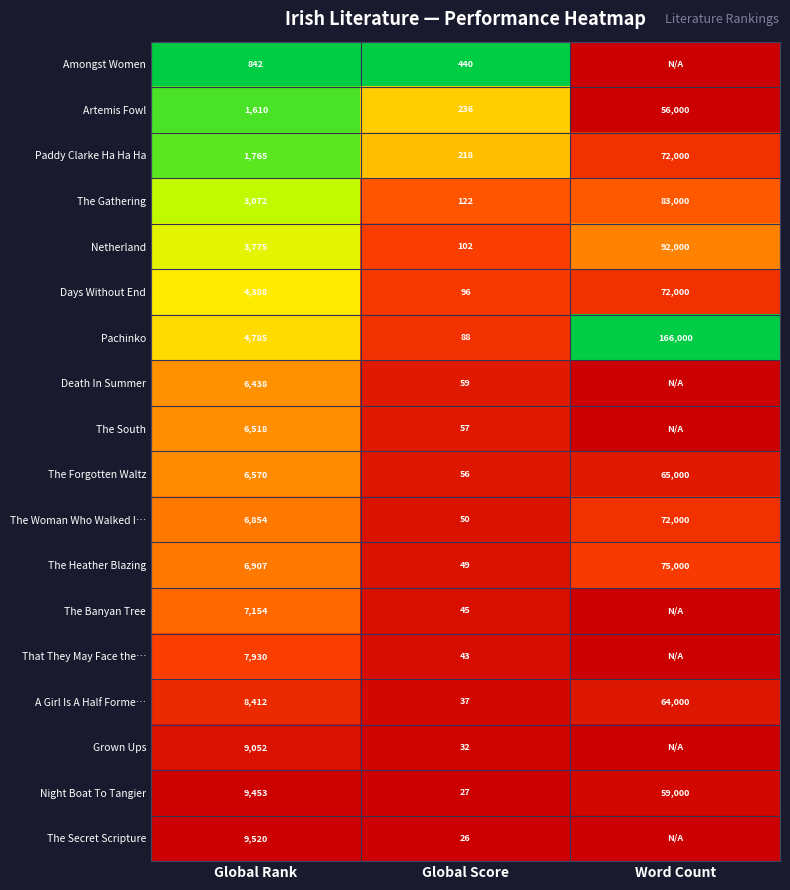

The value of A Girl Is A Half Forme… at Global Rank is 11471. True or false?

False